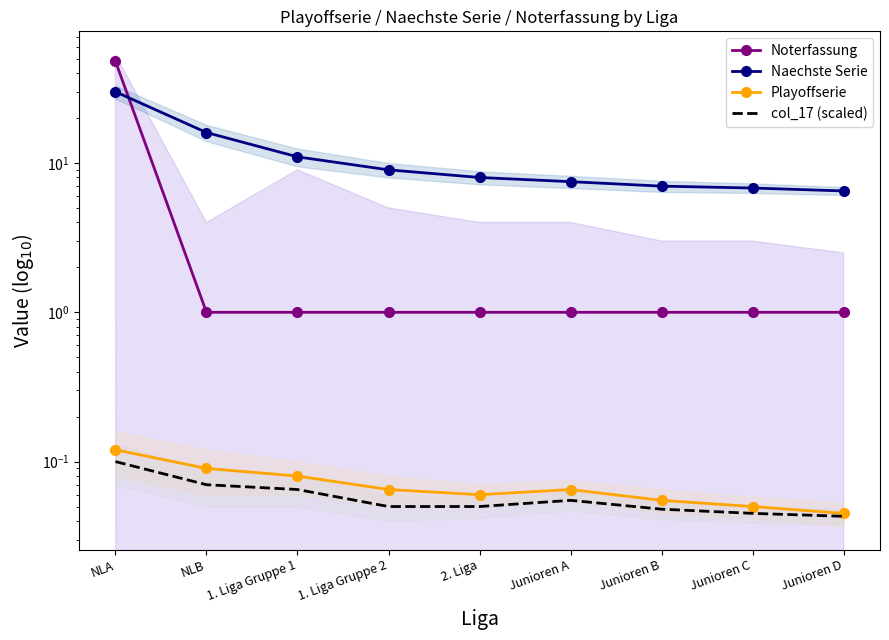

At Junioren D, list the series in order from smallest to largest.

col_17 (scaled), Playoffserie, Noterfassung, Naechste Serie